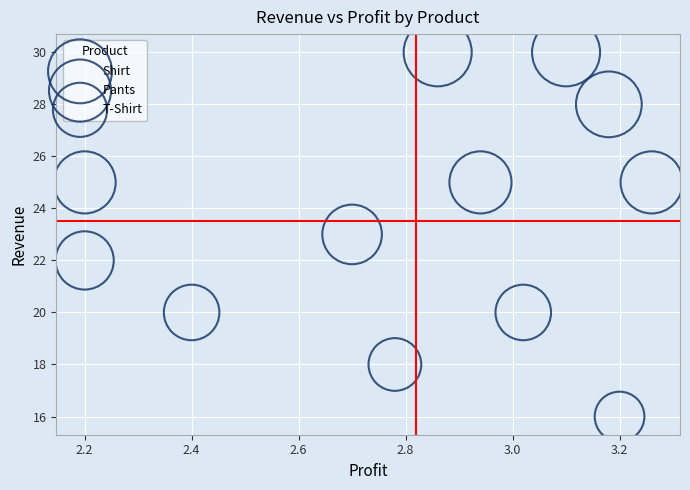

Which series has the largest Y range (max minus min)?

Pants